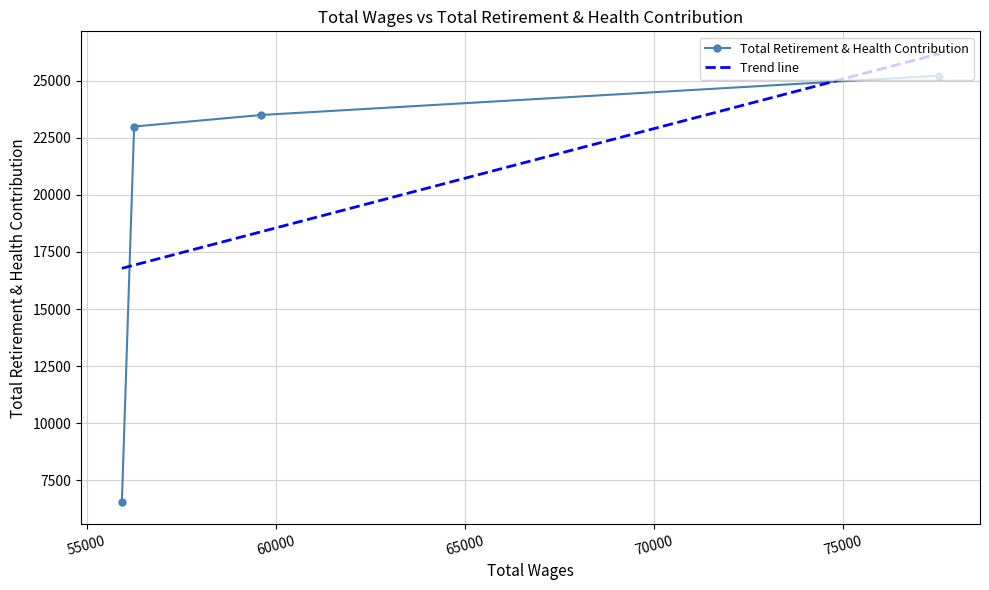

What is the sum of the values at 56254.0 and 77536.0?

48213